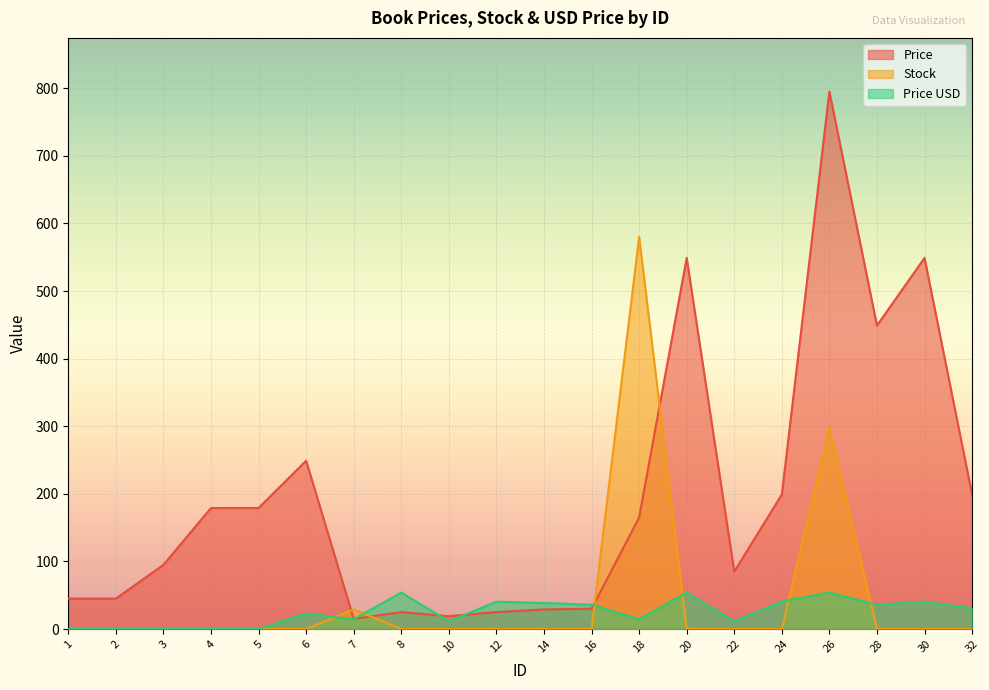

At how many categories does at least one series exceed 417?

5